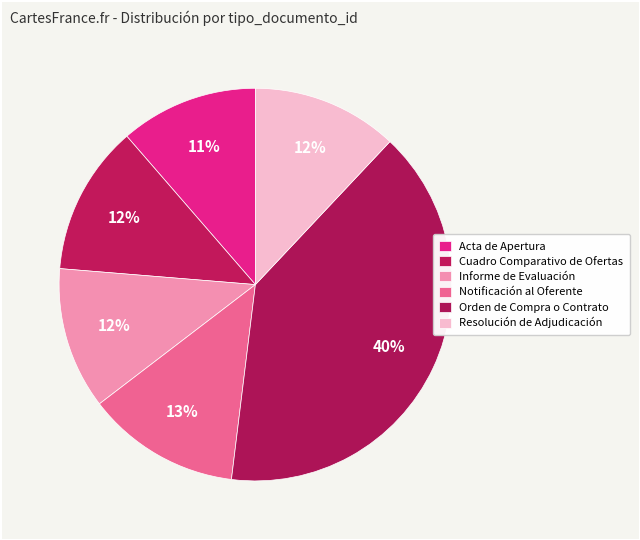

Count the number of slices in the pie.

6